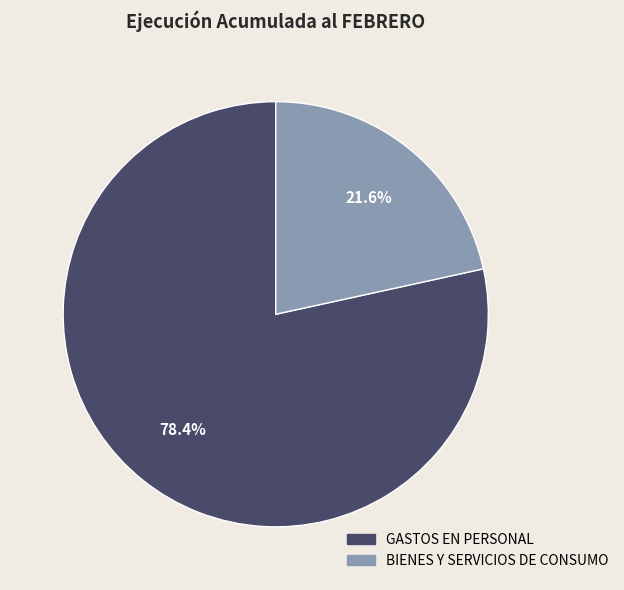

How much of the chart is everything except BIENES Y SERVICIOS DE CONSUMO?

78.4%